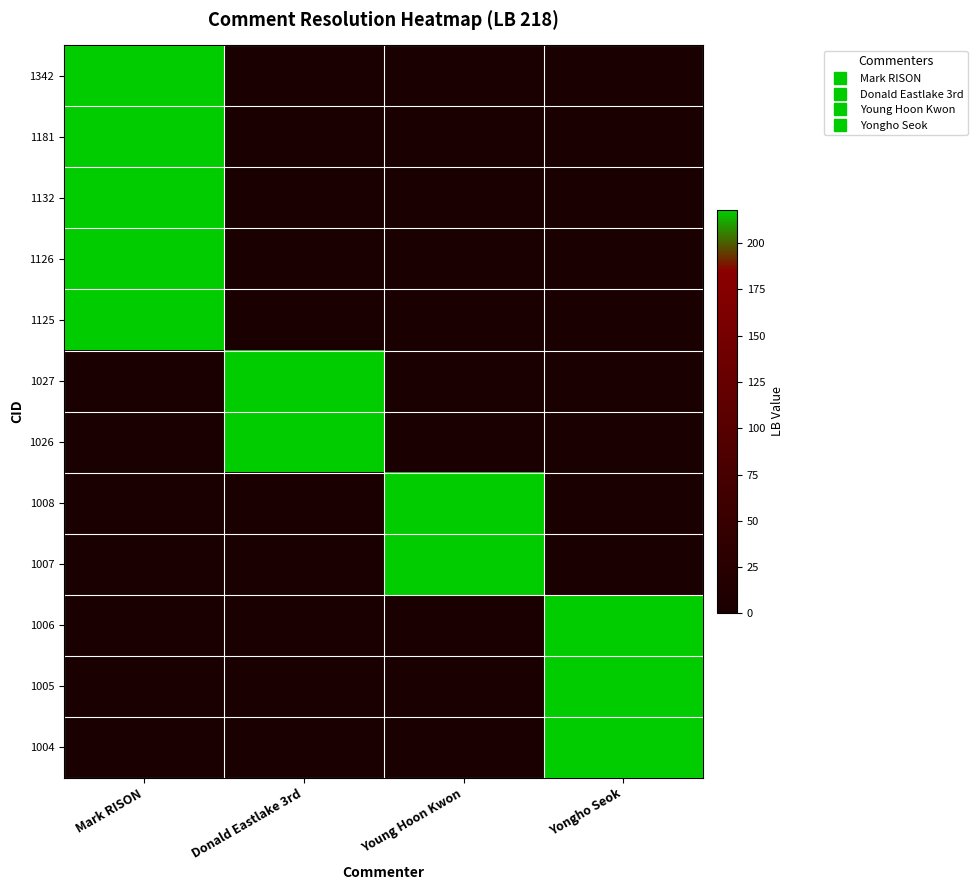

Between Mark RISON and Yongho Seok, which is larger?

Mark RISON